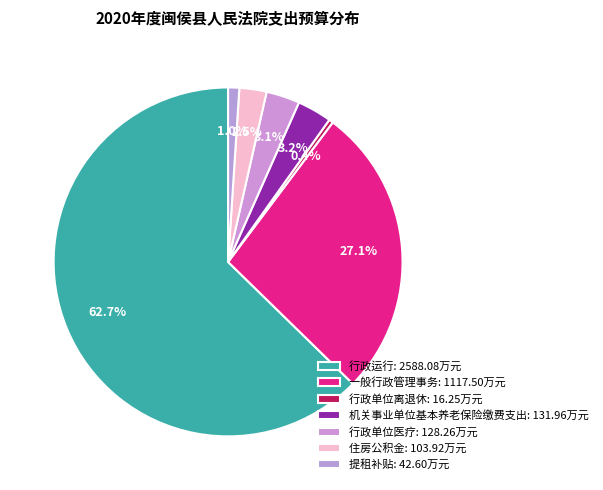

To the nearest percent, what percentage of the pie is 一般行政管理事务?

27%